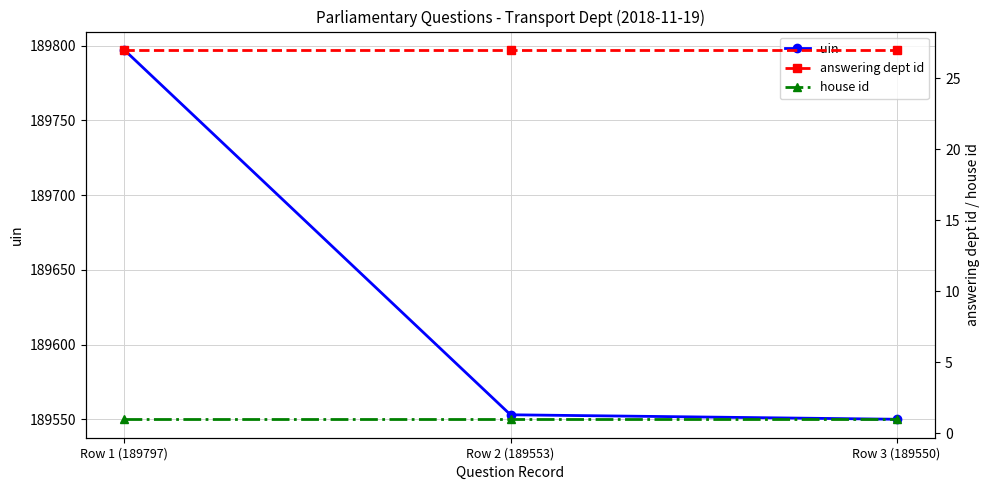

What is the value of the uin point at the 1st from the left?

189797